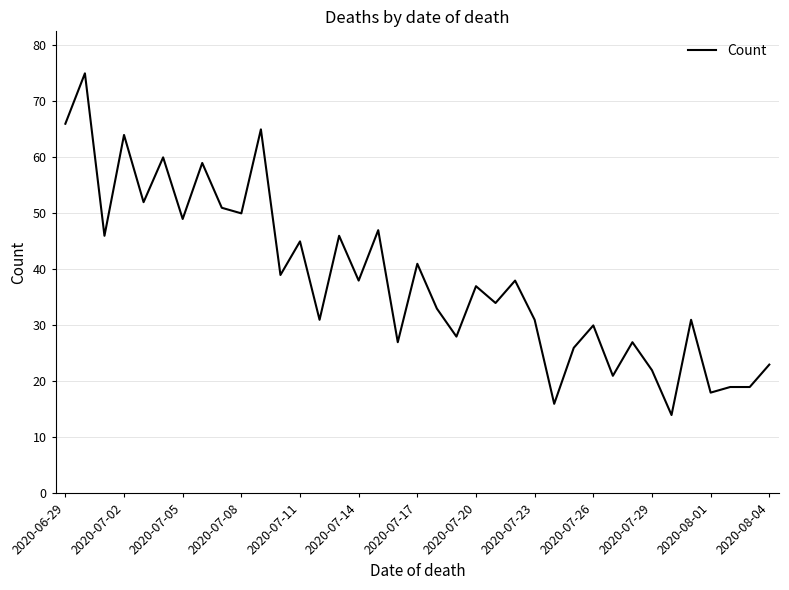

Reading left to right, what are all the values shown in this chart?

66	75	46	64	52	60	49	59	51	50	65	39	45	31	46	38	47	27	41	33	28	37	34	38	31	16	26	30	21	27	22	14	31	18	19	19	23